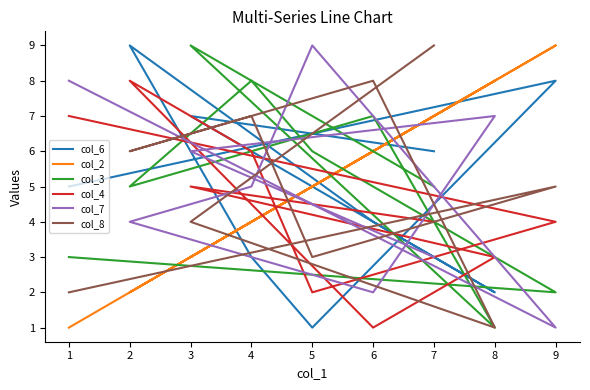

How many intersections are there between col_4 and col_3?

5